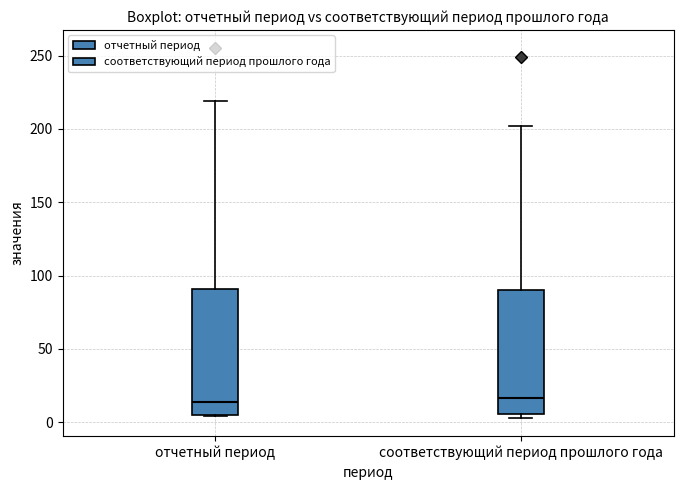

Where does the upper whisker of the box for соответствующий период прошлого года end on the y-axis? The values are not printed on the chart, so give them approximately, as read against the axis.

200